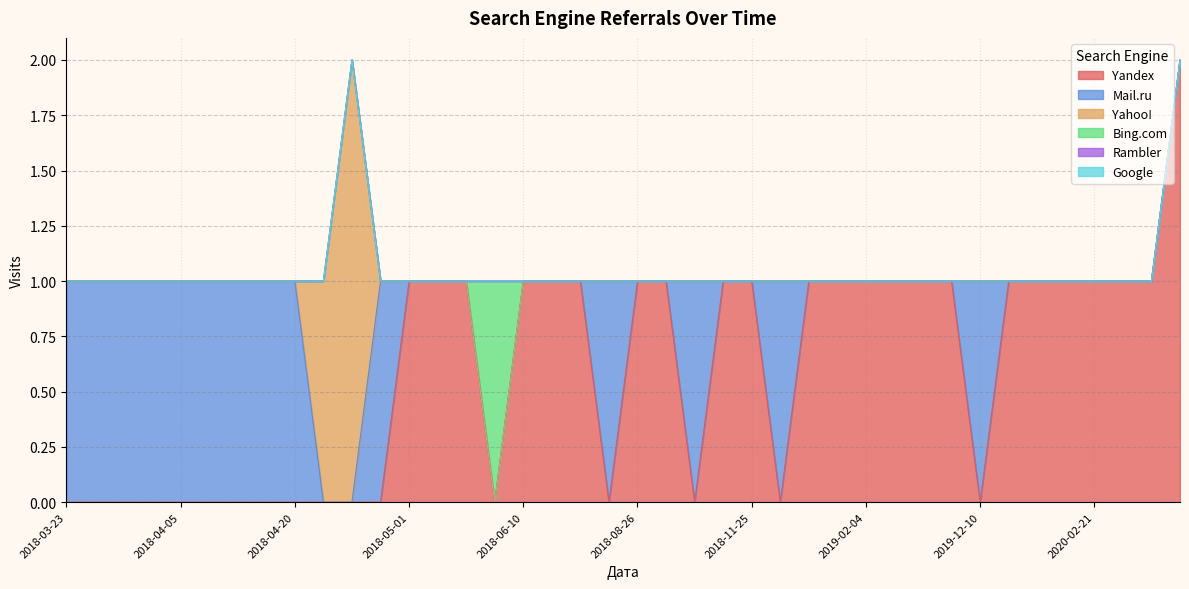

True or false: Mail.ru and Yandex cross at least once.

True